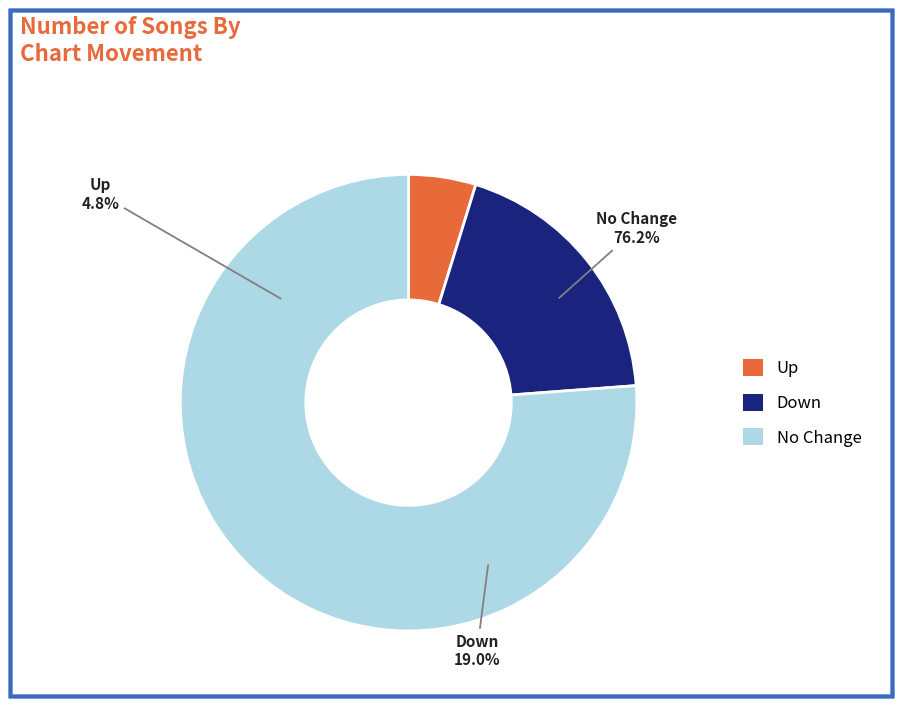

What percentage is NOT represented by down?

81.0%